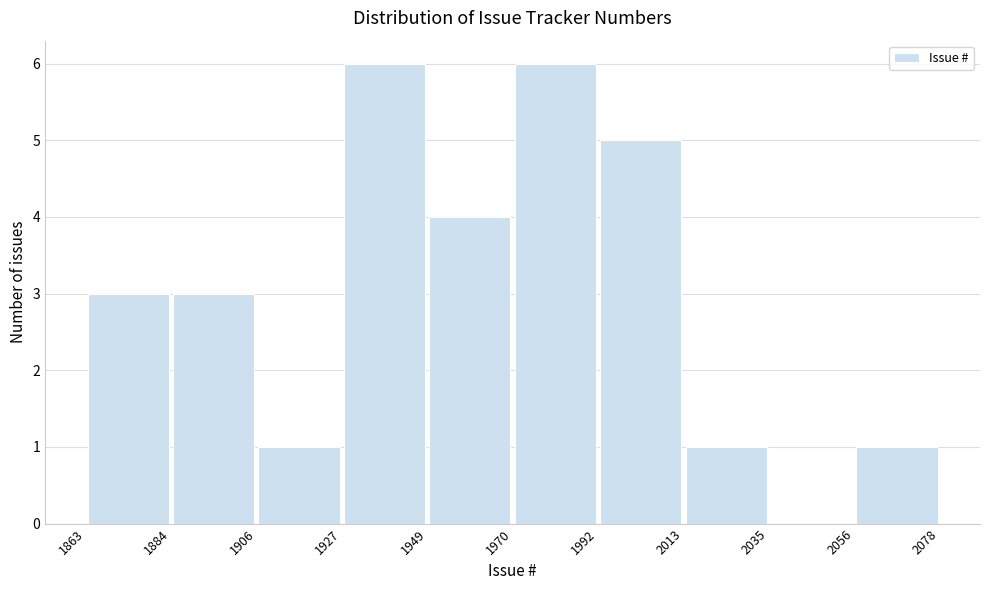

How tall is the bar that spans 1927 to 1949 on the x-axis? The values are not printed on the chart, so give them approximately, as read against the axis.

6